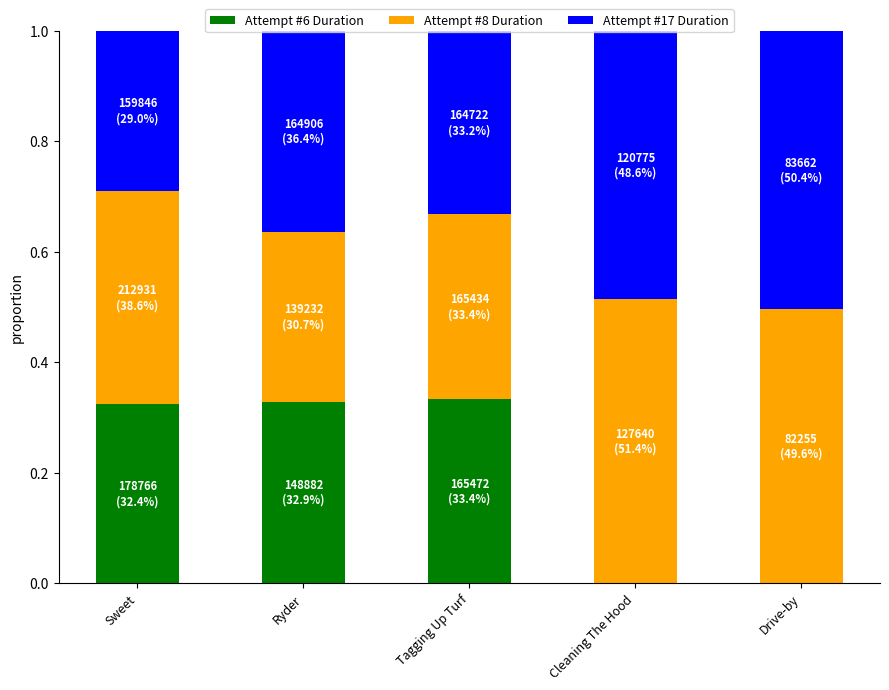

The value of Attempt #6 Duration at Ryder is 0.1. True or false?

False